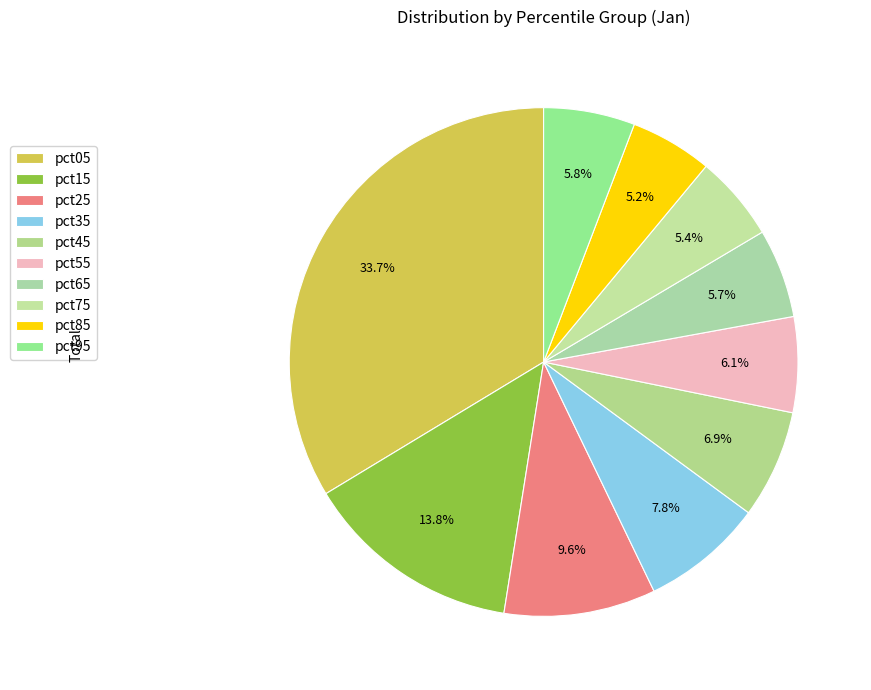

How many slices are in this pie chart?

10